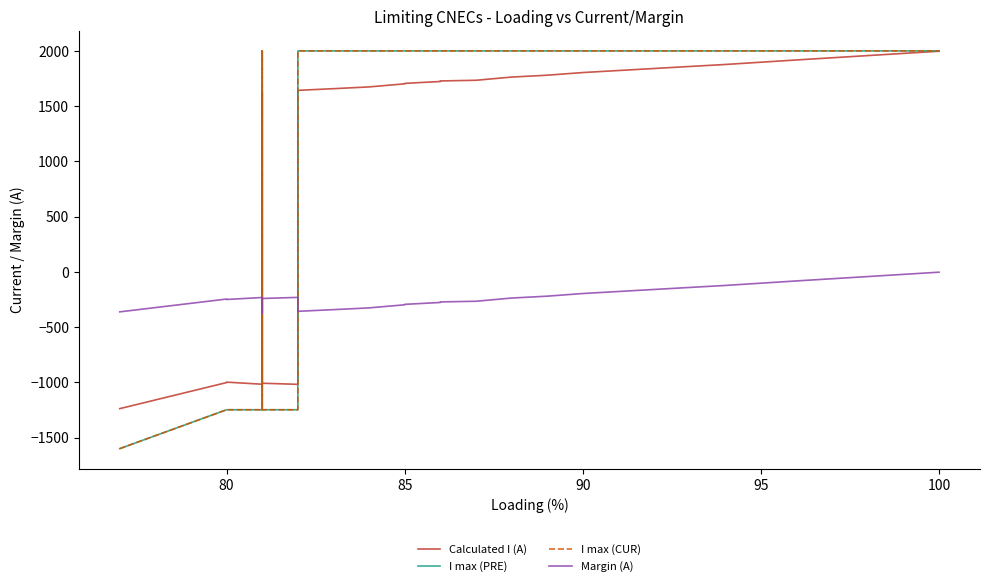

Reading left to right, what are all the values shown in this chart?

Calculated I (A): -1238	-1002	-998	-1017	-1010	1628	-1008	-1018	1643	1658	1674	1702	1706	1723	1728	1734	1763	1780	1804	1859	1877	1918	1997
I max (PRE): -1600	-1248	-1248	-1248	-1248	2000	-1248	-1248	2000	2000	2000	2000	2000	2000	2000	2000	2000	2000	2000	2000	2000	2000	2000
I max (CUR): -1600	-1248	-1248	-1248	-1248	2000	-1248	-1248	2000	2000	2000	2000	2000	2000	2000	2000	2000	2000	2000	2000	2000	2000	2000
Margin (A): -362	-246	-250	-232	-239	-372	-241	-231	-357	-342	-326	-298	-294	-277	-272	-266	-237	-220	-196	-141	-123	-82	-3